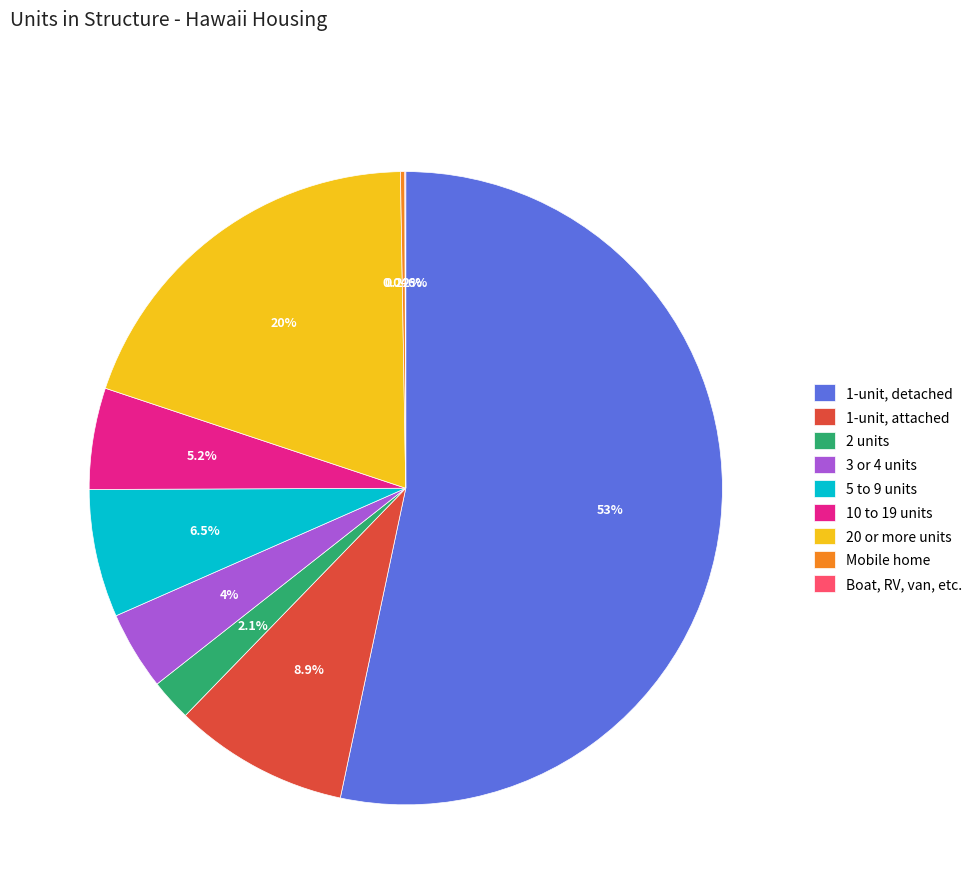

What percentage is the 20 or more units slice, to the nearest percent?

20%